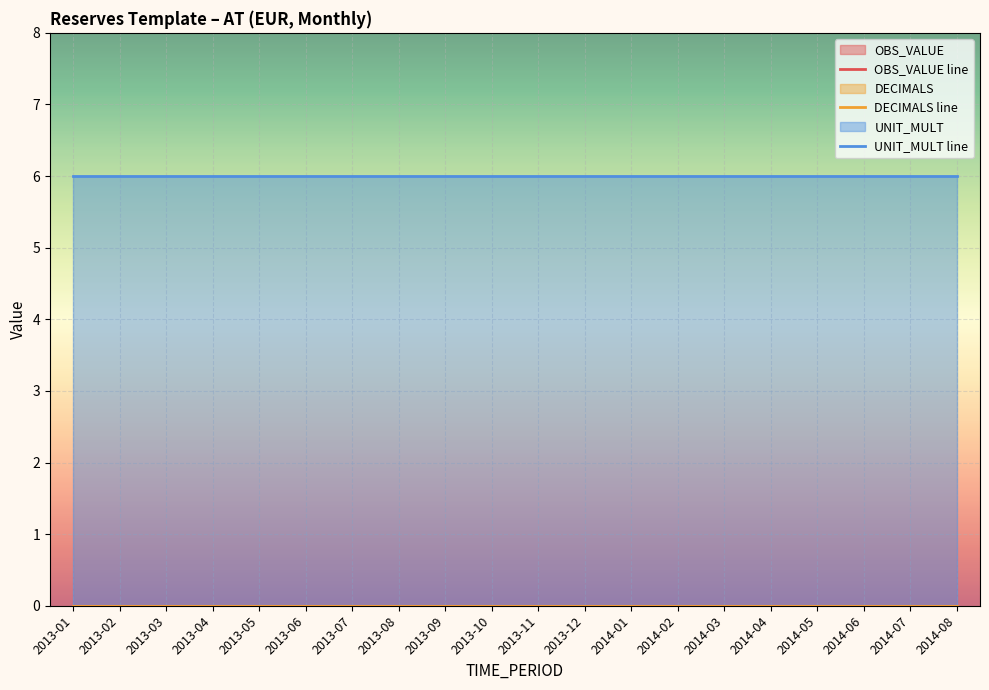

How many categories are shown in the chart?

20